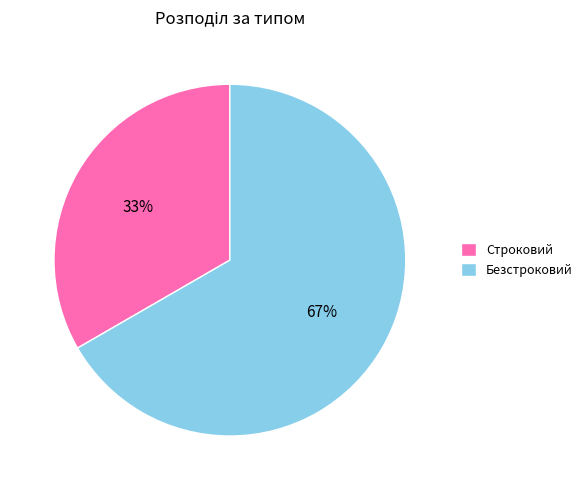

Which category has the biggest portion of the pie?

Безстроковий